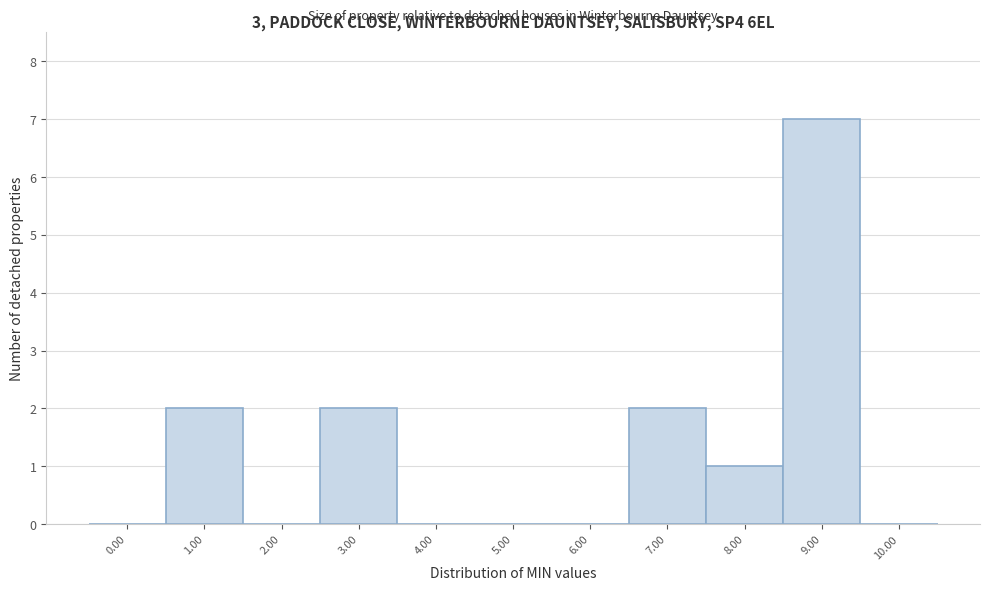

Reading right to left, transcribe all the data shown in this chart.

10.00=0	9.00=7	8.00=1	7.00=2	6.00=0	5.00=0	4.00=0	3.00=2	2.00=0	1.00=2	0.00=0